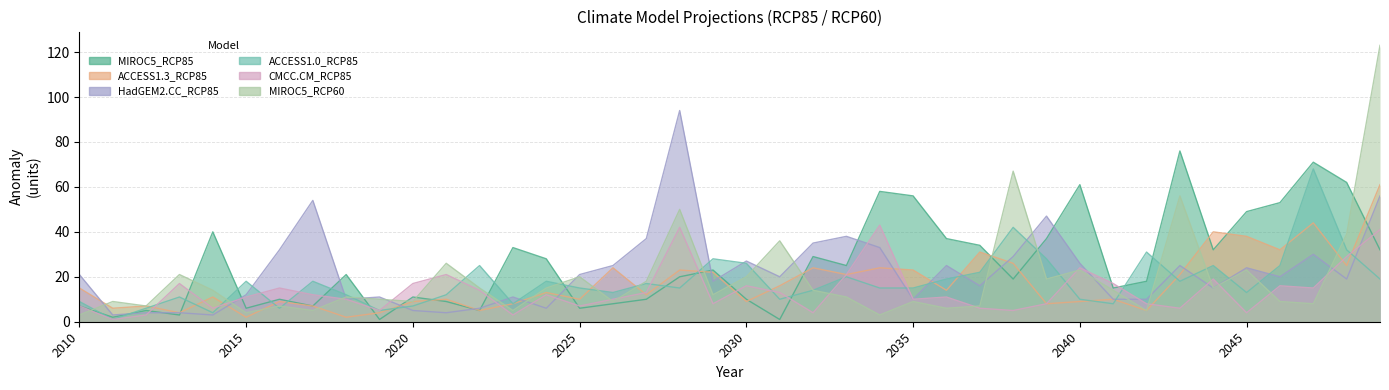

Rank the categories by MIROC5_RCP60 value from lowest to highest.

2010, 2034, 2015, 2017, 2023, 2042, 2036, 2012, 2016, 2037, 2047, 2011, 2020, 2026, 2035, 2046, 2019, 2018, 2033, 2029, 2014, 2032, 2041, 2022, 2024, 2044, 2027, 2039, 2025, 2030, 2013, 2040, 2045, 2021, 2031, 2048, 2028, 2043, 2038, 2049